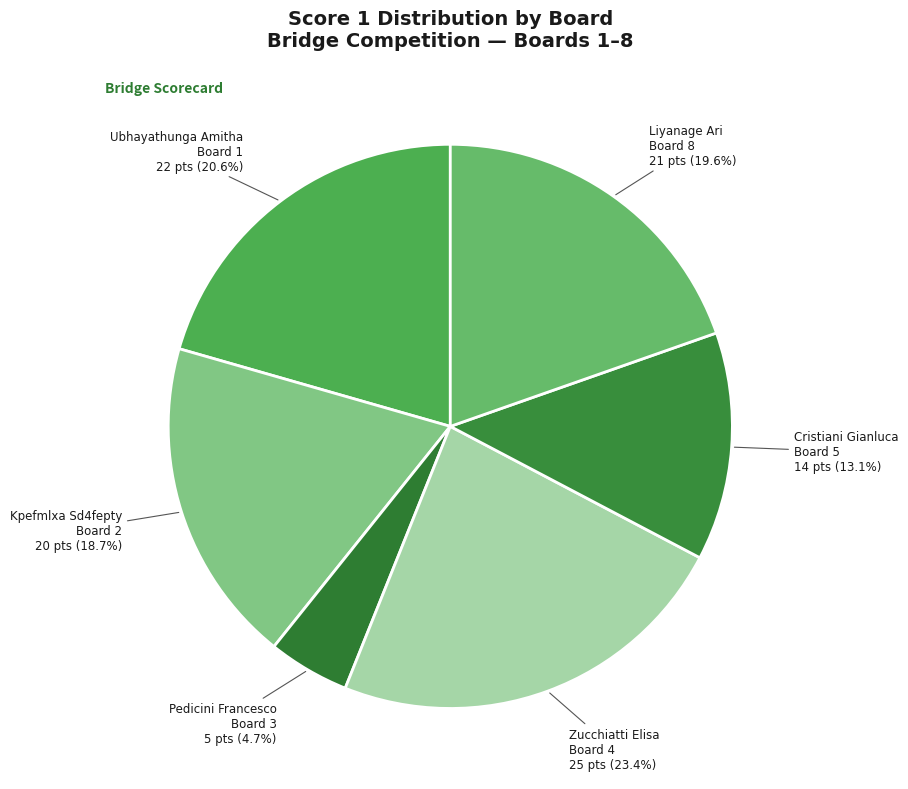

Does any single category account for the majority?

No